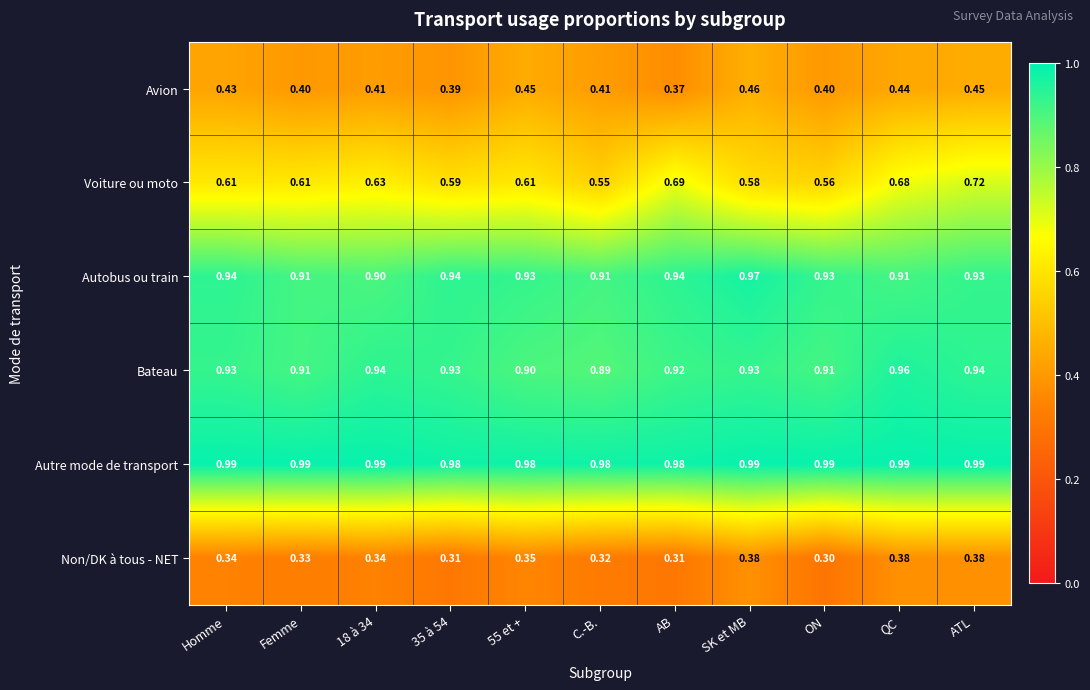

Which series has the largest range (max minus min)?

Voiture ou moto